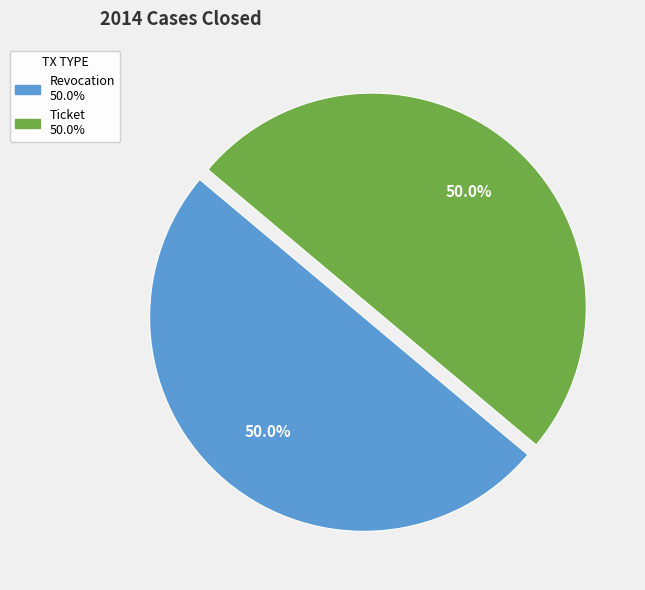

Approximately how many times larger is the value at Revocation compared to Ticket?

1.0